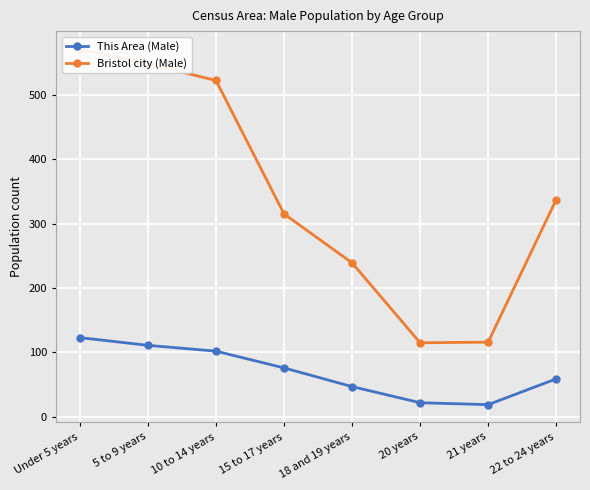

At which category does This Area (Male) reach its first local valley?

21 years